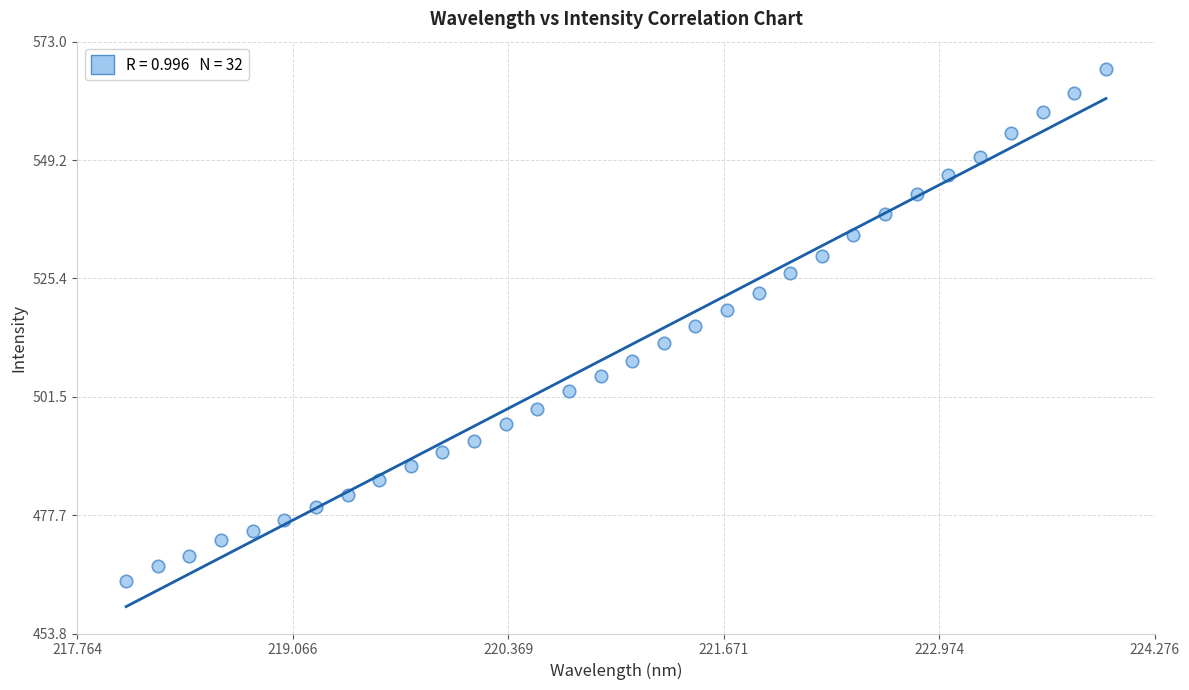

What is the range of X values (max minus min)?

5.9